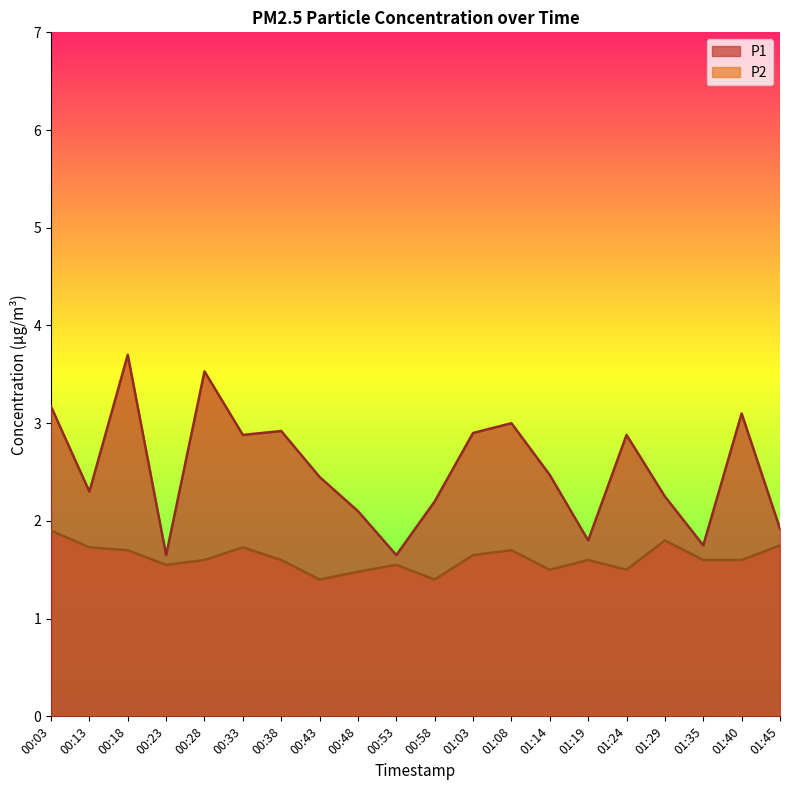

Reading left to right, list all the values displayed in this chart.

P1: 3.2	2.3	3.7	1.6	3.5	2.9	2.9	2.5	2.1	1.6	2.2	2.9	3.0	2.5	1.8	2.9	2.2	1.8	3.1	1.9
P2: 1.9	1.7	1.7	1.6	1.6	1.7	1.6	1.4	1.5	1.6	1.4	1.6	1.7	1.5	1.6	1.5	1.8	1.6	1.6	1.8